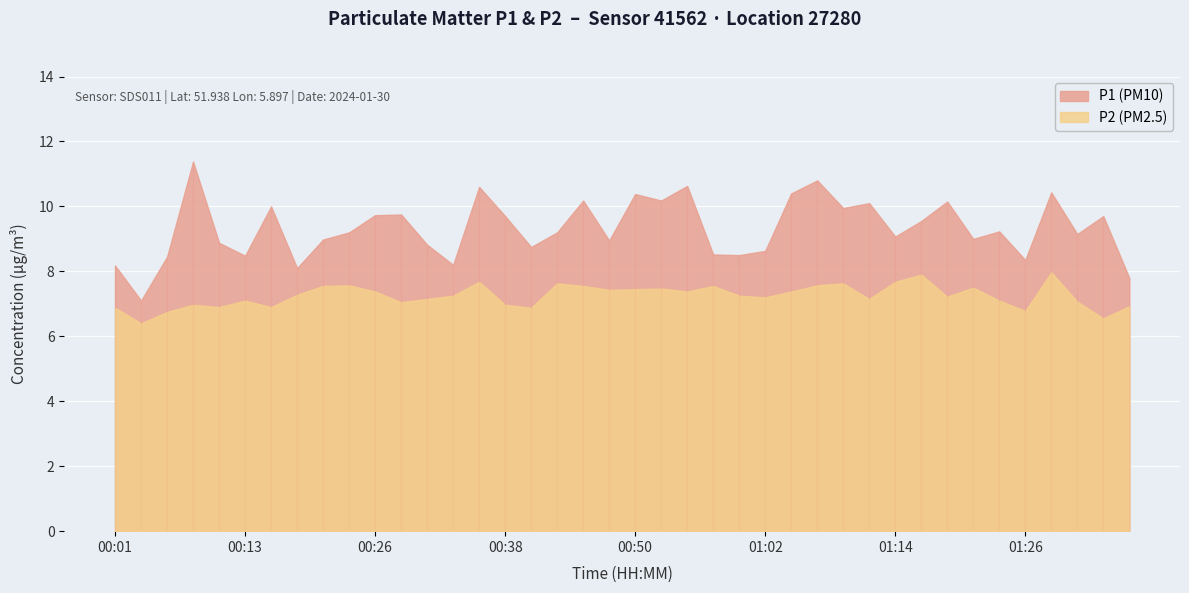

What is the sum of the P1 values at 01:22 and 01:14?

18.1